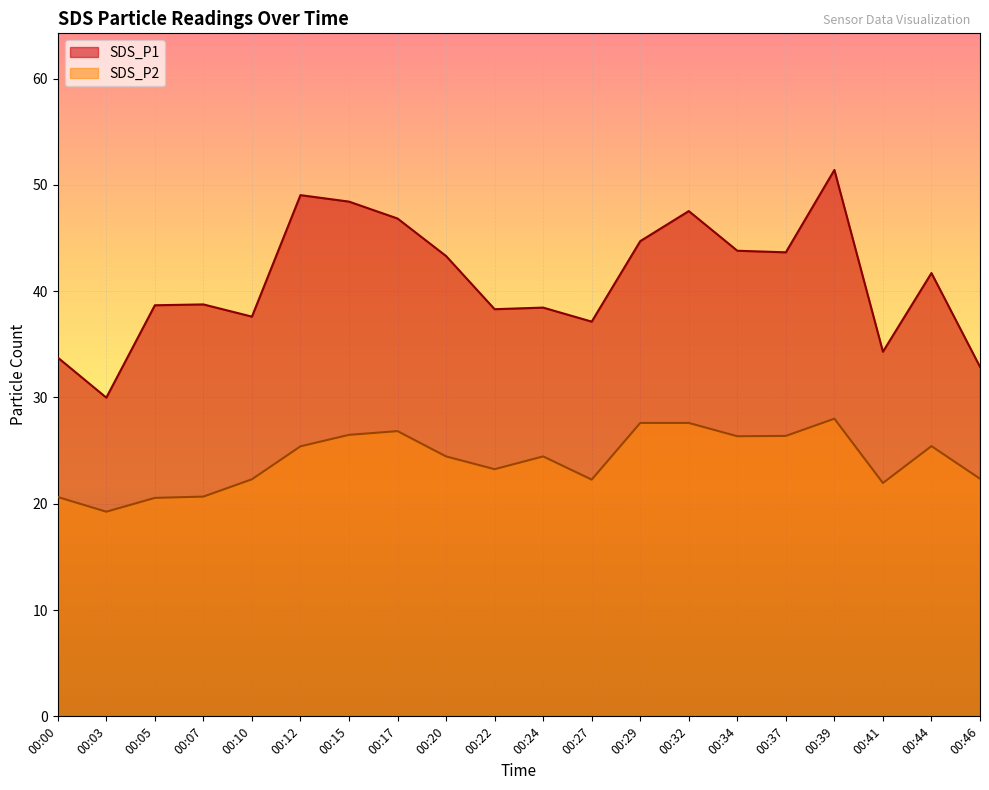

At how many categories does at least one series exceed 26?

20